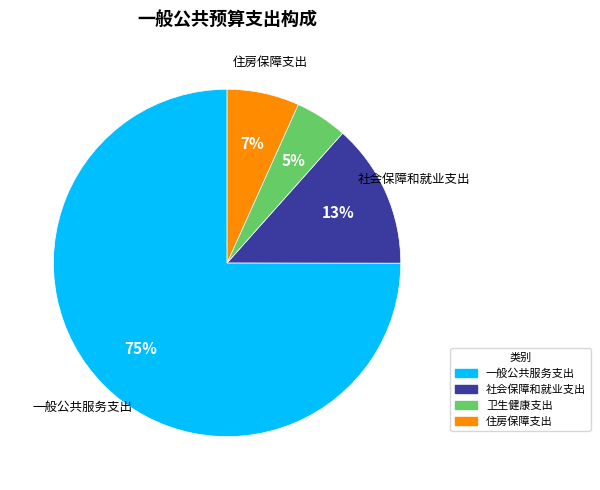

To the nearest percent, what percentage of the pie is 一般公共服务支出?

75%